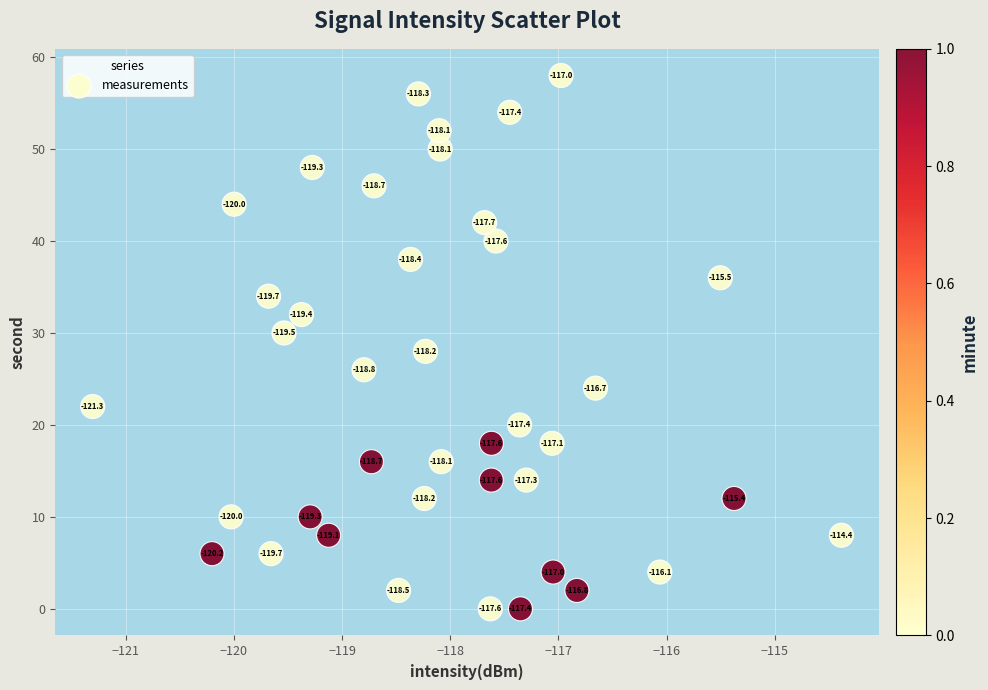

What Y value in the scatter plot is closest to 29?

28